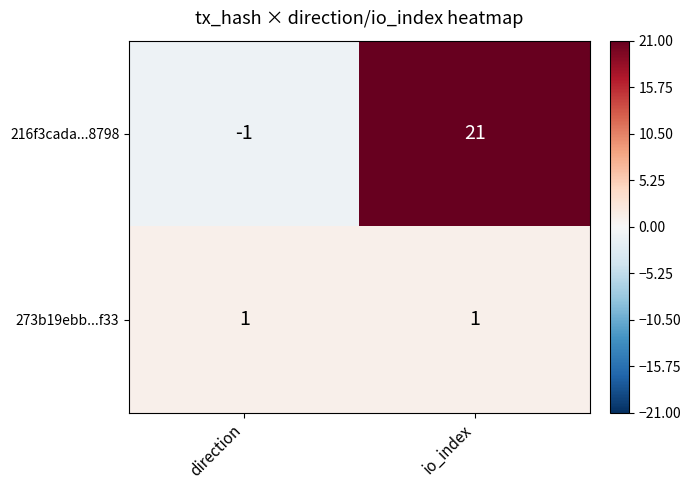

At which label does 216f3cada...8798 reach its peak?

io_index